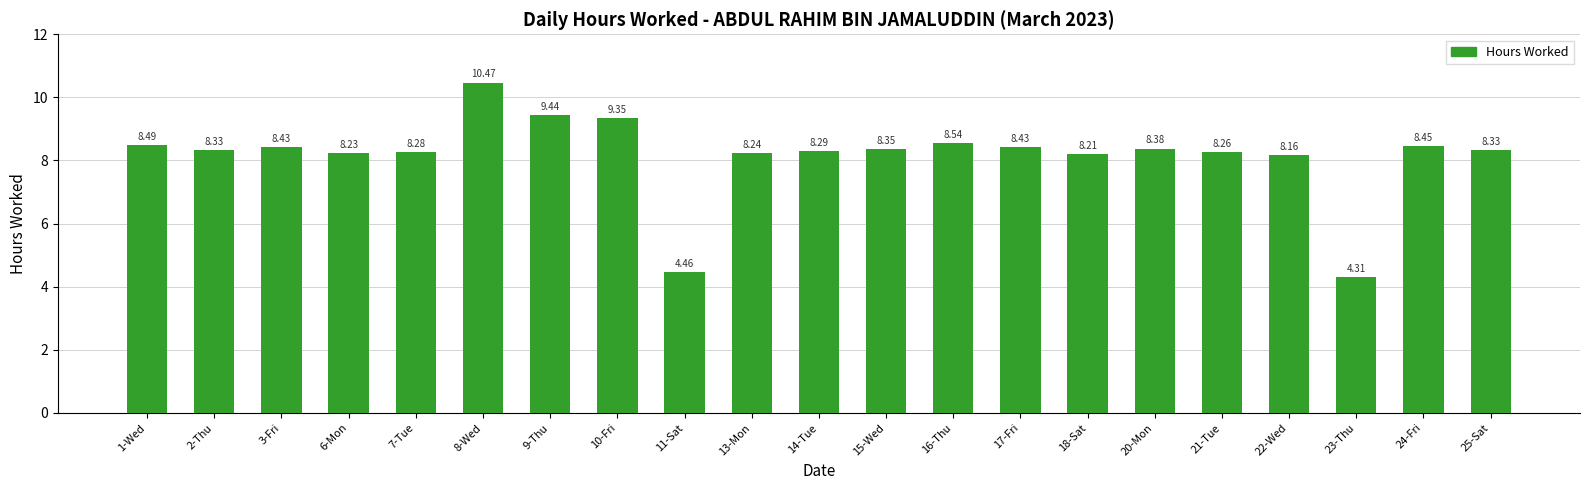

Is it true that the value at 25-Sat is 8.3?

True